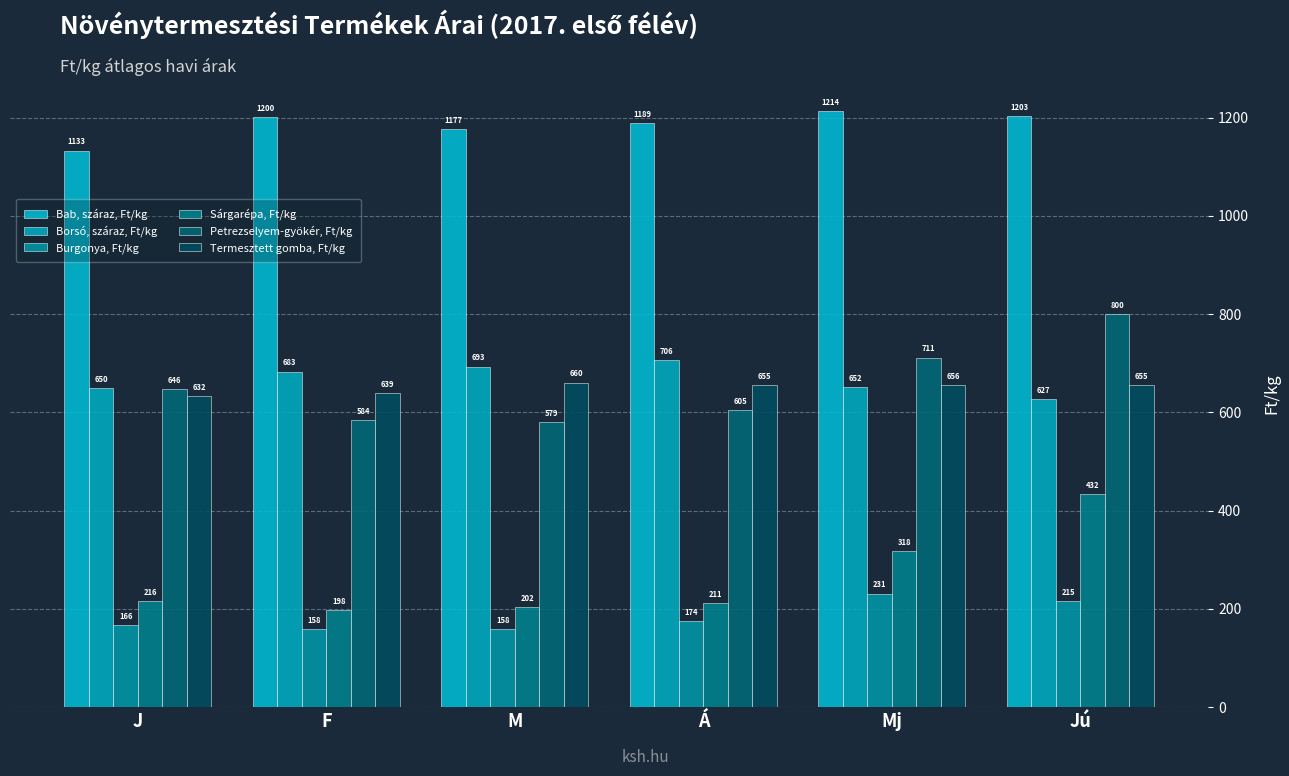

Read the Burgonya, Ft/kg value at Á.

174.9